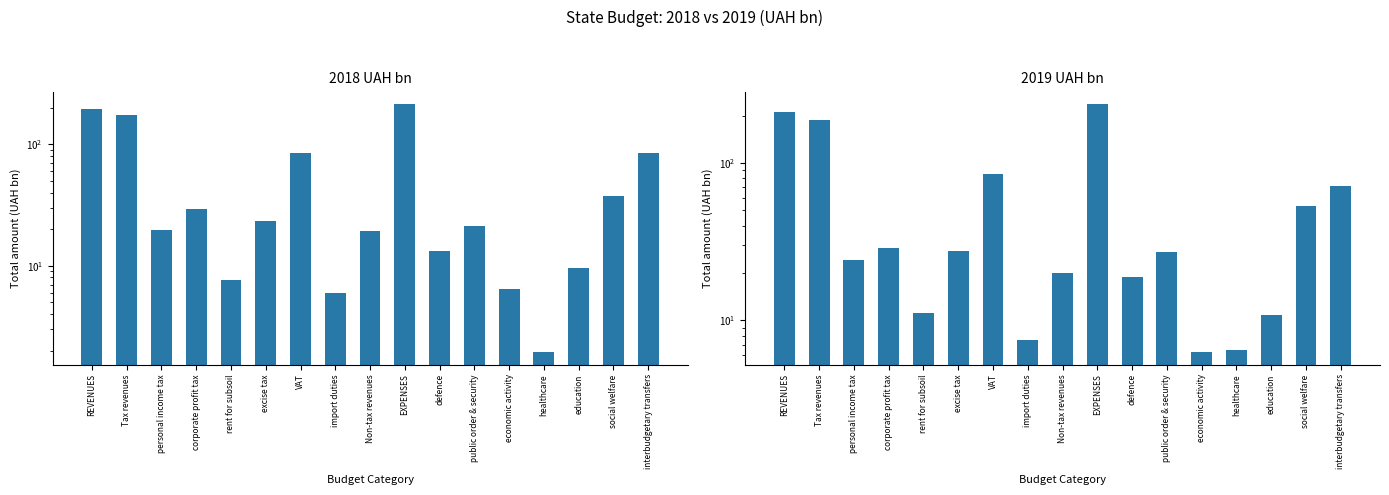

What is the label of the 14th bar from the left?

healthcare